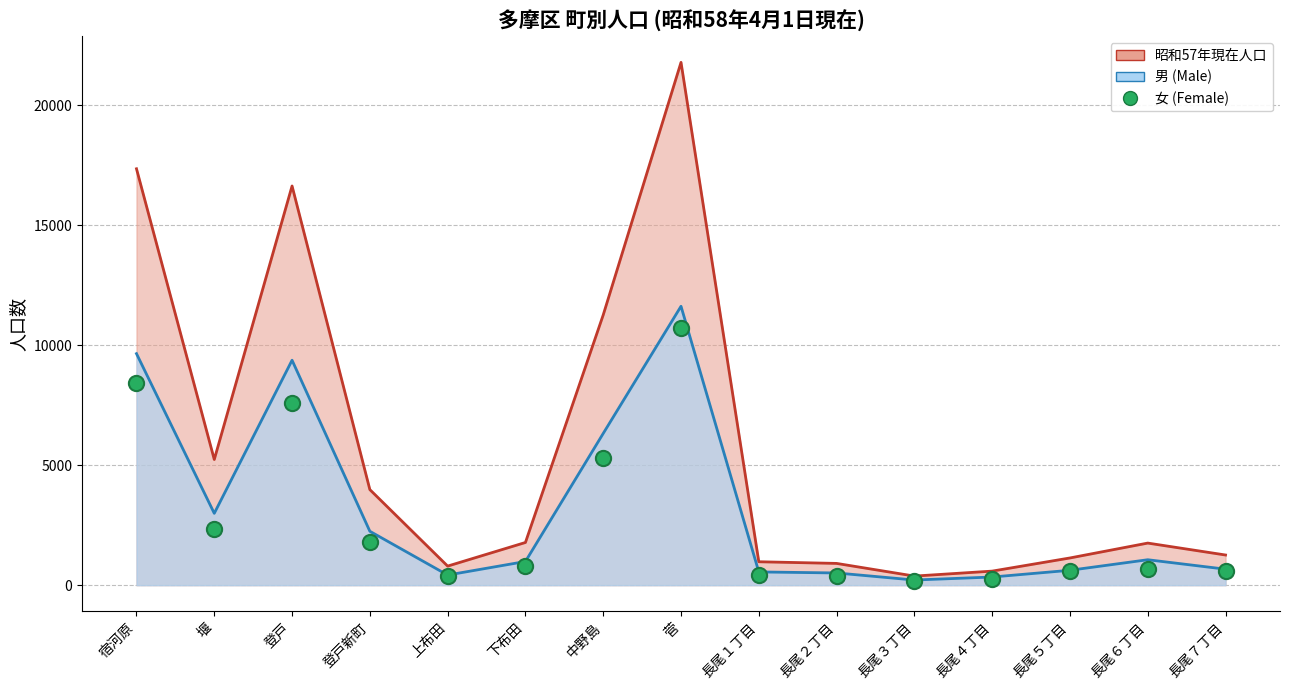

Which series contains the highest Y value?

昭和57年現在人口 (line)